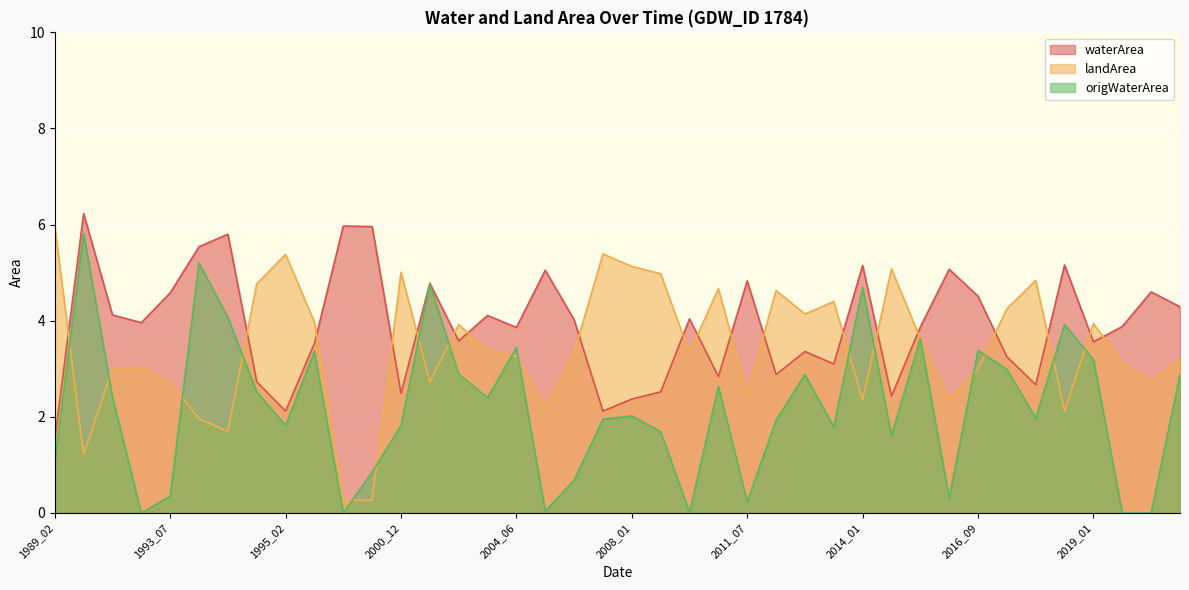

What is the sum of the landArea values at 1998_08 and 2013_01?

4.7